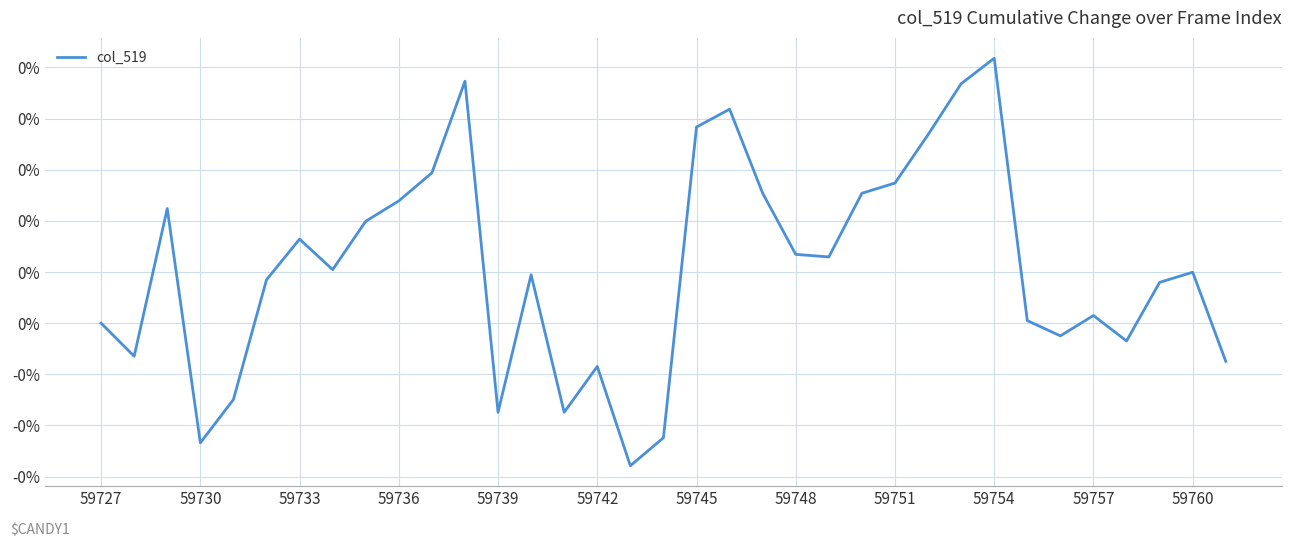

Where is the data nearest to the value 0?

59727